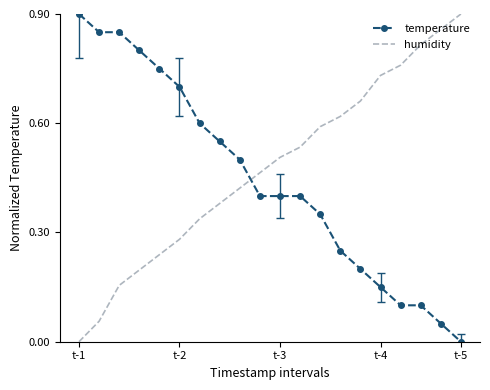

What are all the series names shown in the legend?

temperature, humidity